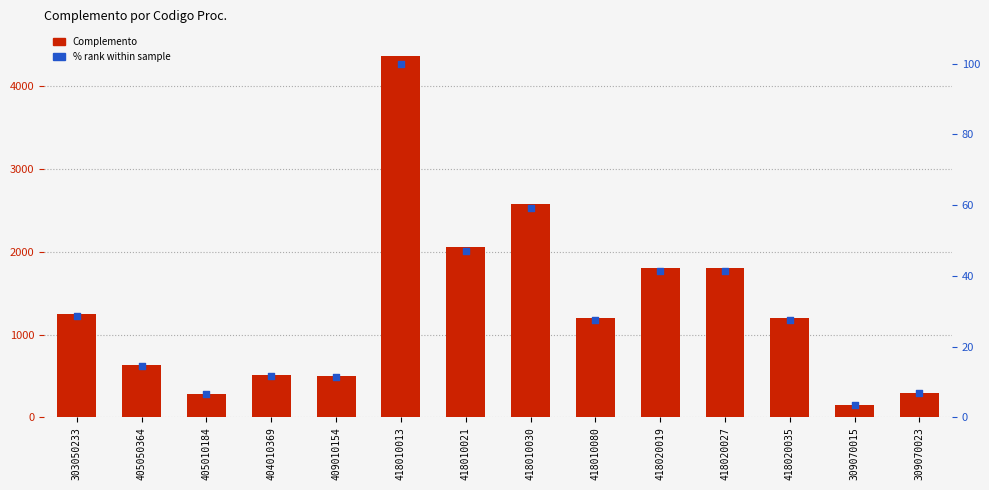

At how many categories does at least one series exceed 3660?

1